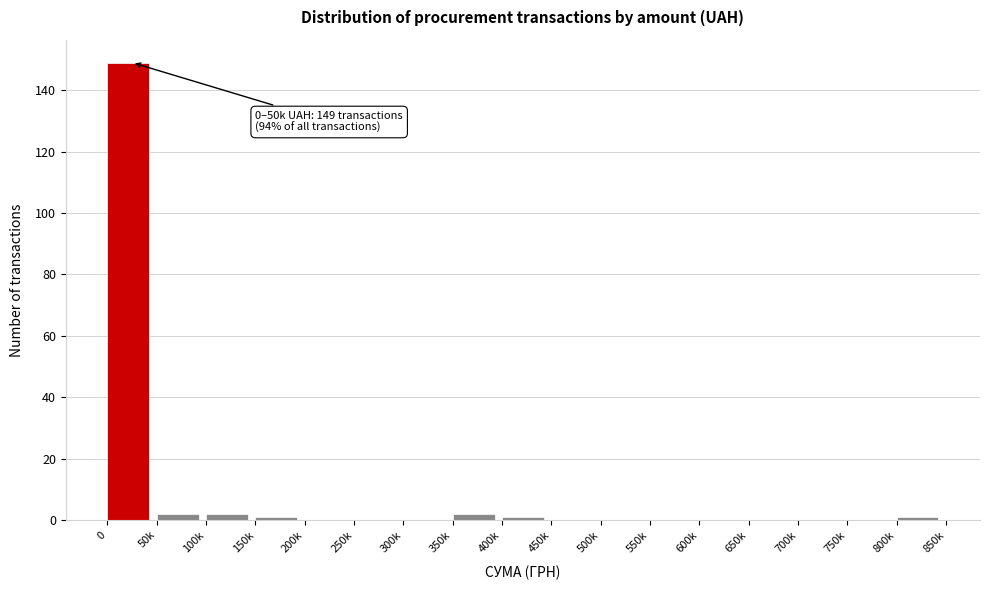

Reading left to right, list all the values displayed in this chart.

0=149	50k=2	100k=2	150k=1	200k=0	250k=0	300k=0	350k=2	400k=1	450k=0	500k=0	550k=0	600k=0	650k=0	700k=0	750k=0	800k=1